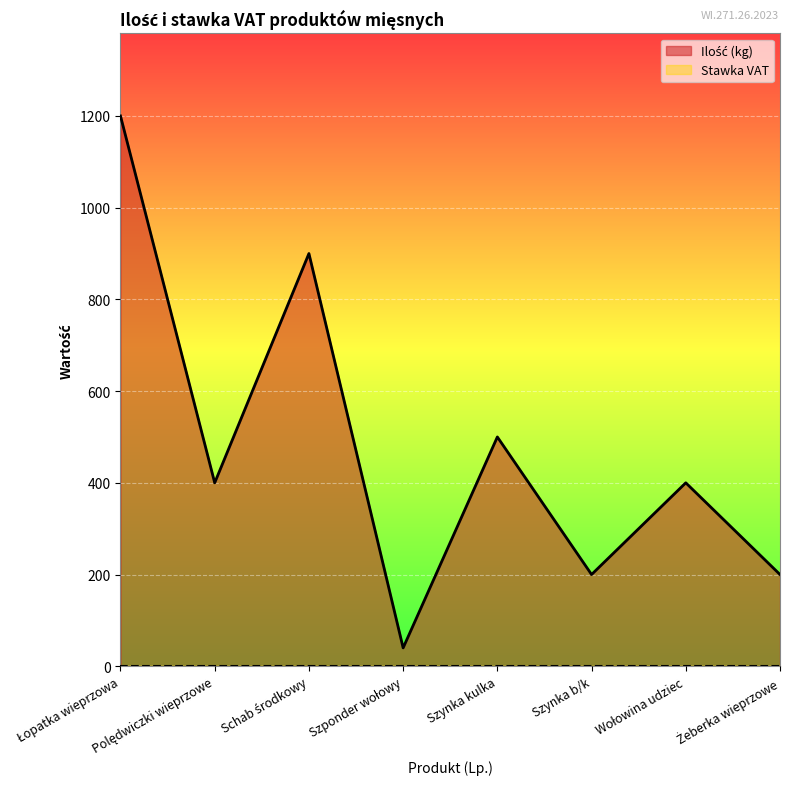

List the labels in order of value, smallest first.

Szponder wołowy, Szynka b/k, Żeberka wieprzowe, Polędwiczki wieprzowe, Wołowina udziec, Szynka kulka, Schab środkowy, Łopatka wieprzowa